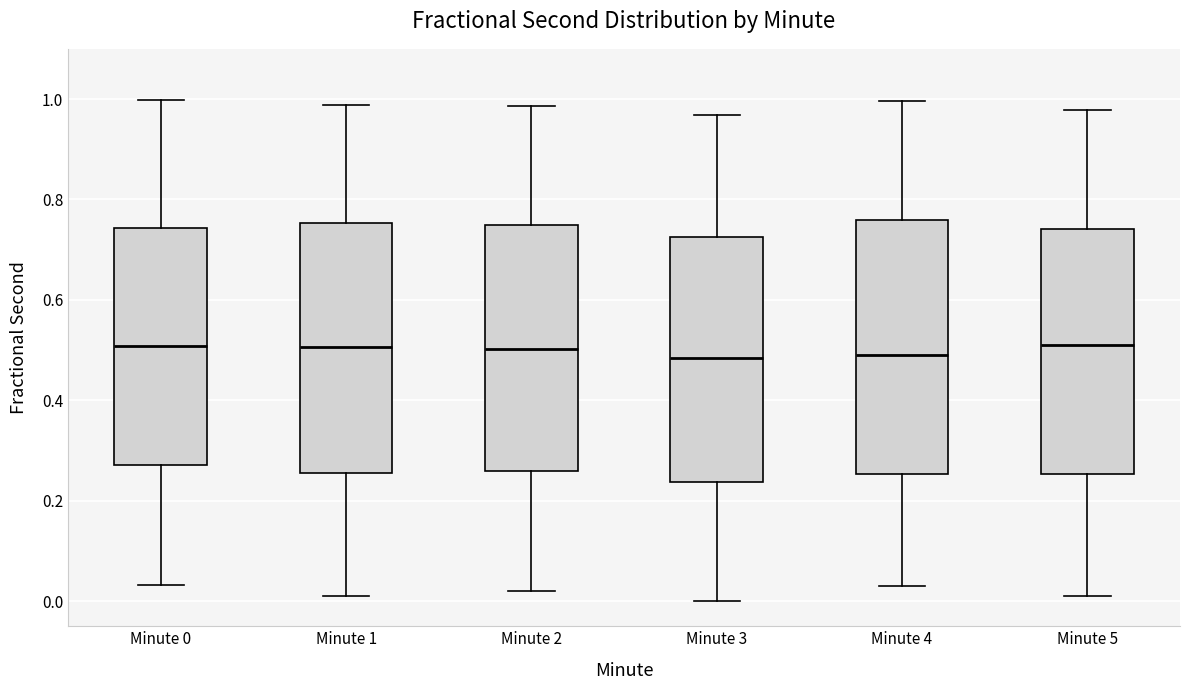

Reading left to right, transcribe this box plot: for each box, give where its median line is, the range the box spans, and where its two whiskers end, as read against the y-axis. The values are not printed on the chart, so give them approximately, as read against the axis.

Minute 0: median 0.50, box 0.28 to 0.74, whiskers 0.04 to 1.00
Minute 1: median 0.50, box 0.26 to 0.76, whiskers 0.02 to 0.98
Minute 2: median 0.50, box 0.26 to 0.74, whiskers 0.02 to 0.98
Minute 3: median 0.48, box 0.24 to 0.72, whiskers 0.00 to 0.96
Minute 4: median 0.48, box 0.26 to 0.76, whiskers 0.04 to 1.00
Minute 5: median 0.52, box 0.26 to 0.74, whiskers 0.02 to 0.98